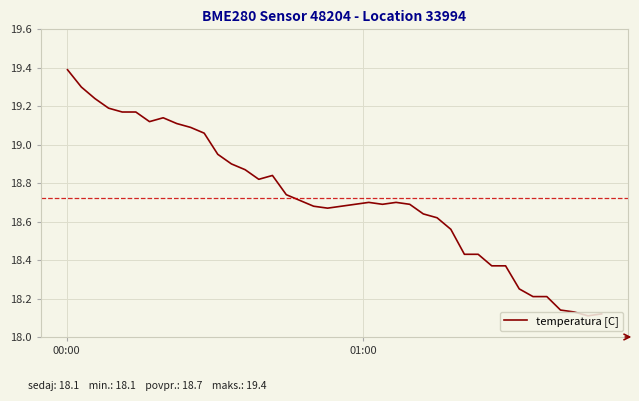

What is the greatest value displayed?

19.4